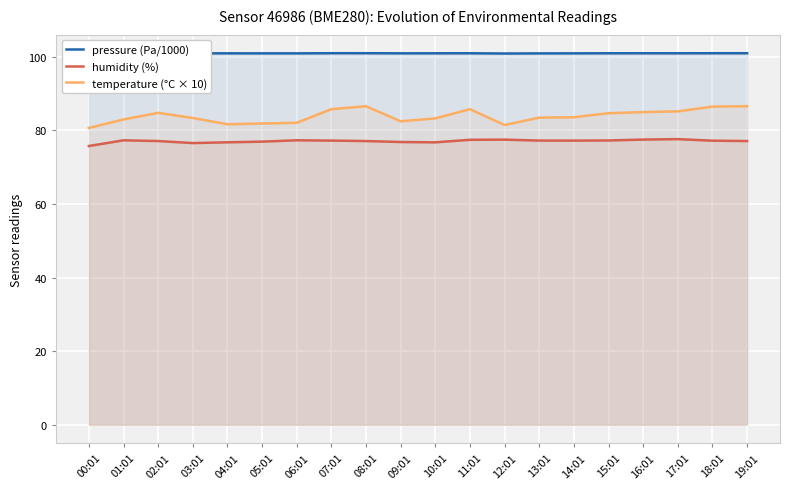

The value of humidity (%) at 19:01 is 77.1. True or false?

True